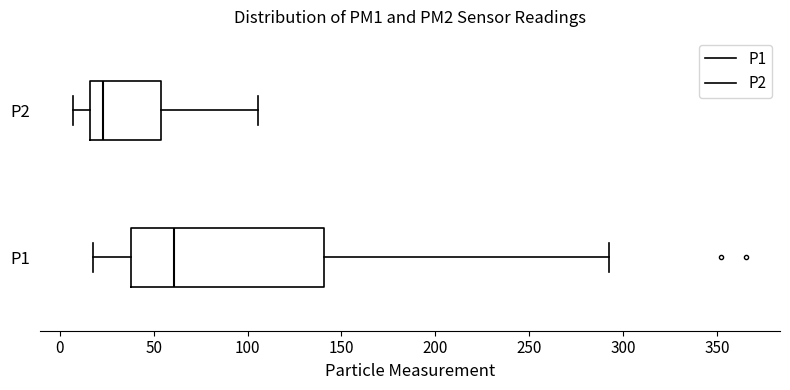

Which box is the widest, from its left edge to its right edge?

P1